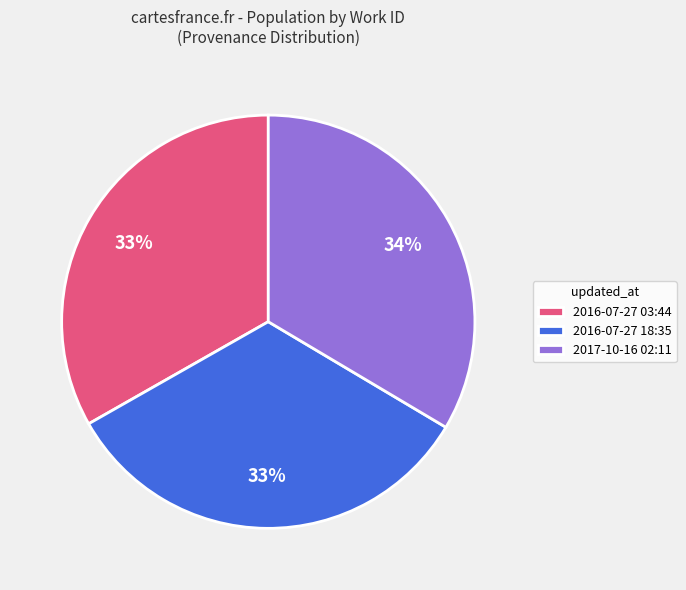

How many segments does this pie chart have?

3